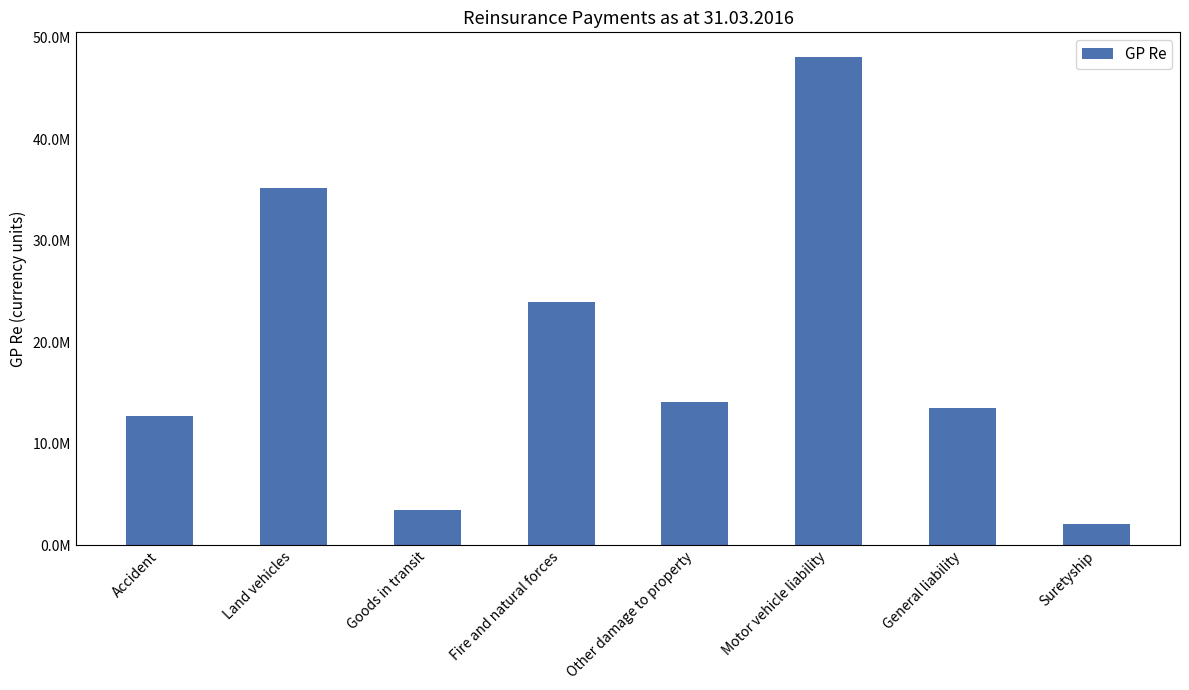

At which label is the value closest to 25120369?

Fire and natural forces